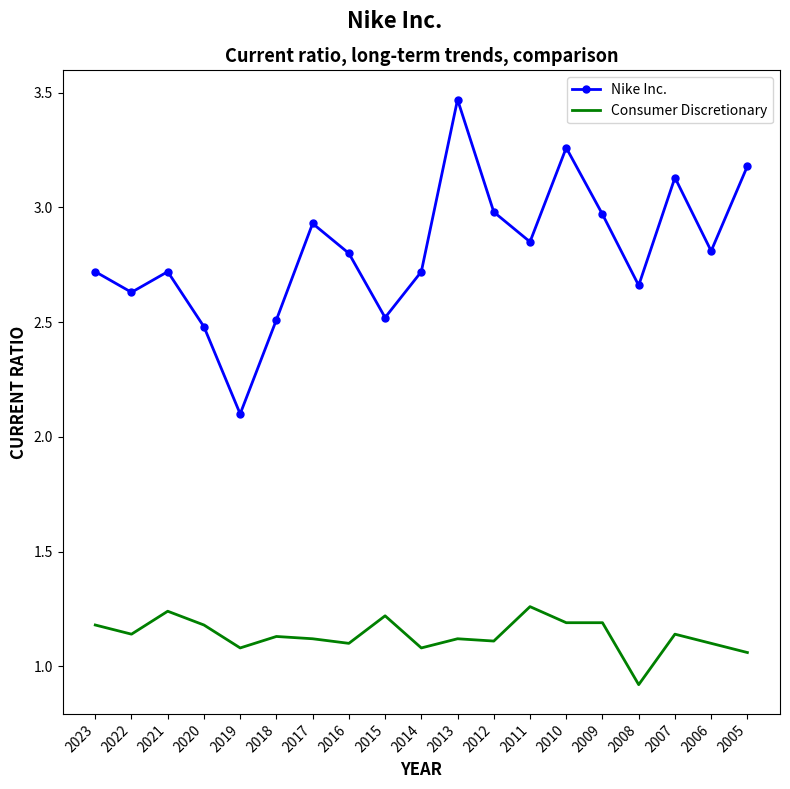

Rank the series by their maximum value, from highest to lowest.

Nike Inc., Consumer Discretionary